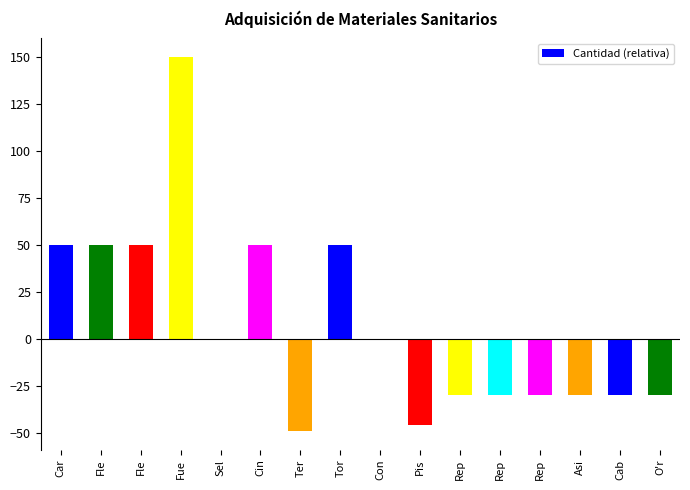

How many series are shown in this chart?

1